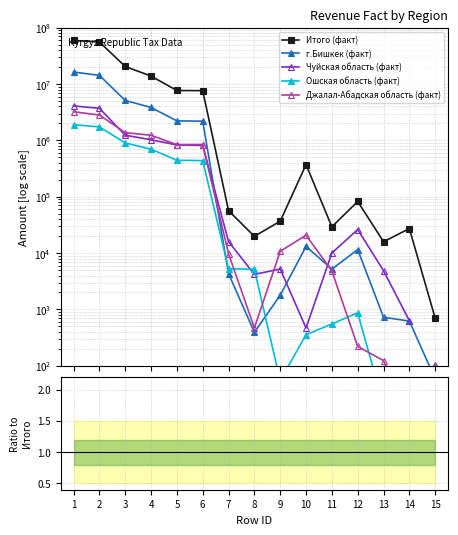

What is the value of the Итого (факт) point at the 2nd from the left?

55861997.4